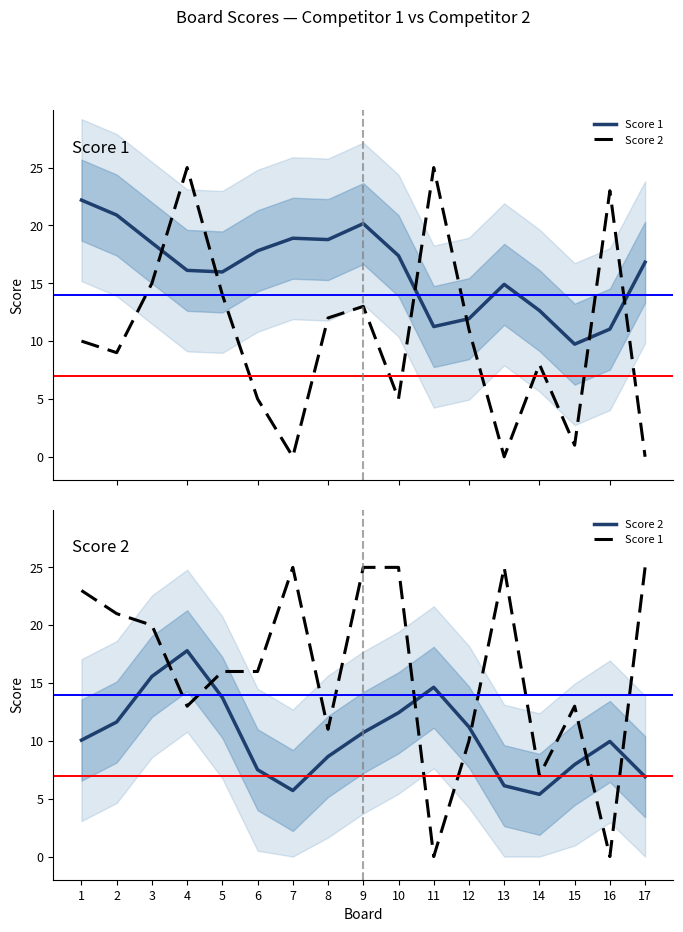

Does the chart display data point markers on the line(s)?

No